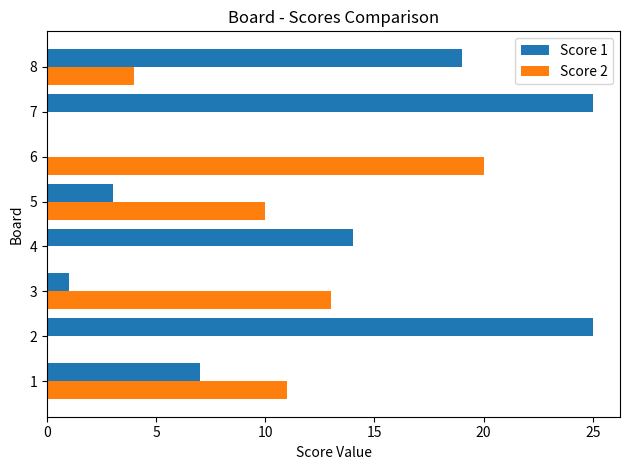

Is the value of Score 1 at 3 greater than the value of Score 2 at 5?

No